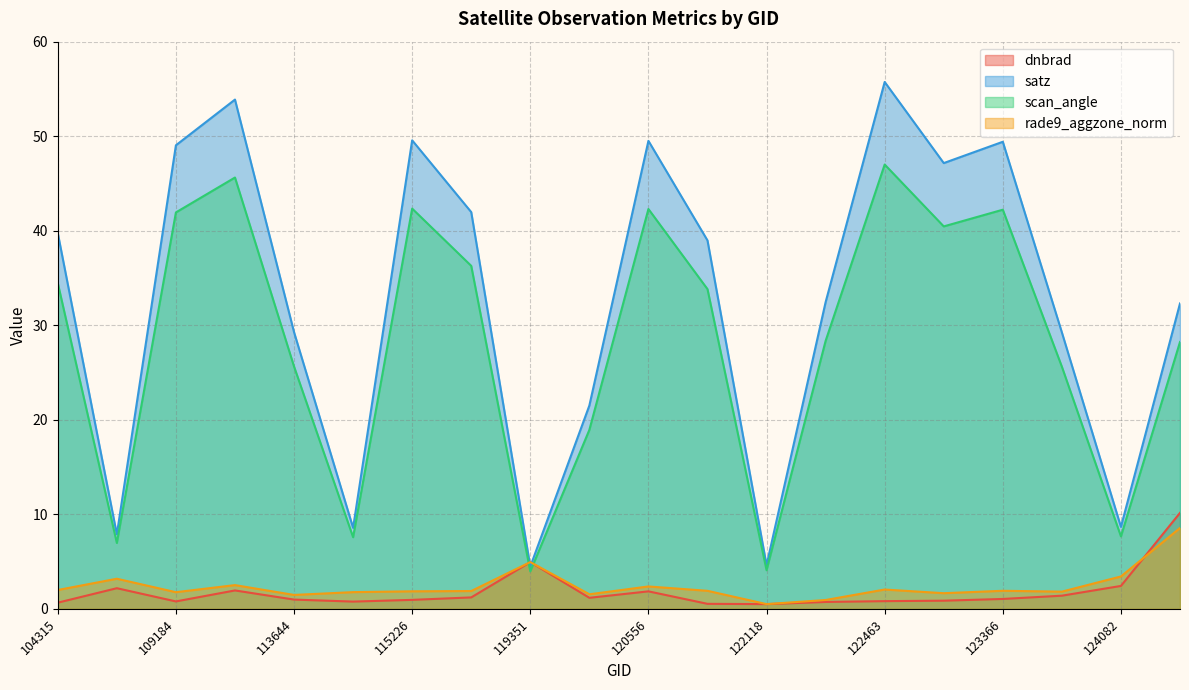

Count the number of categories in the chart.

20